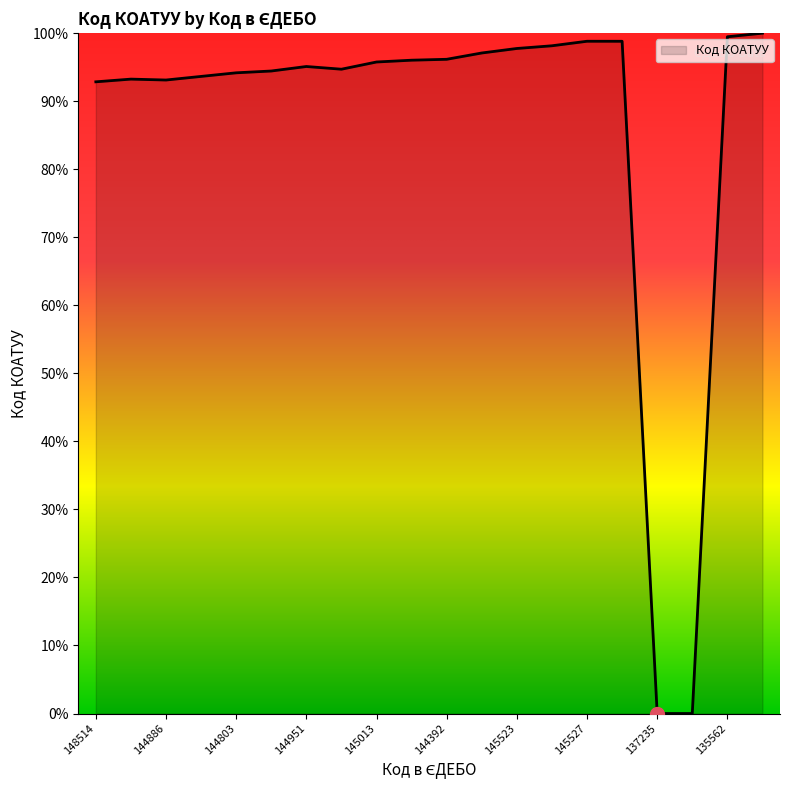

What is the maximum value shown in the chart?

100.0